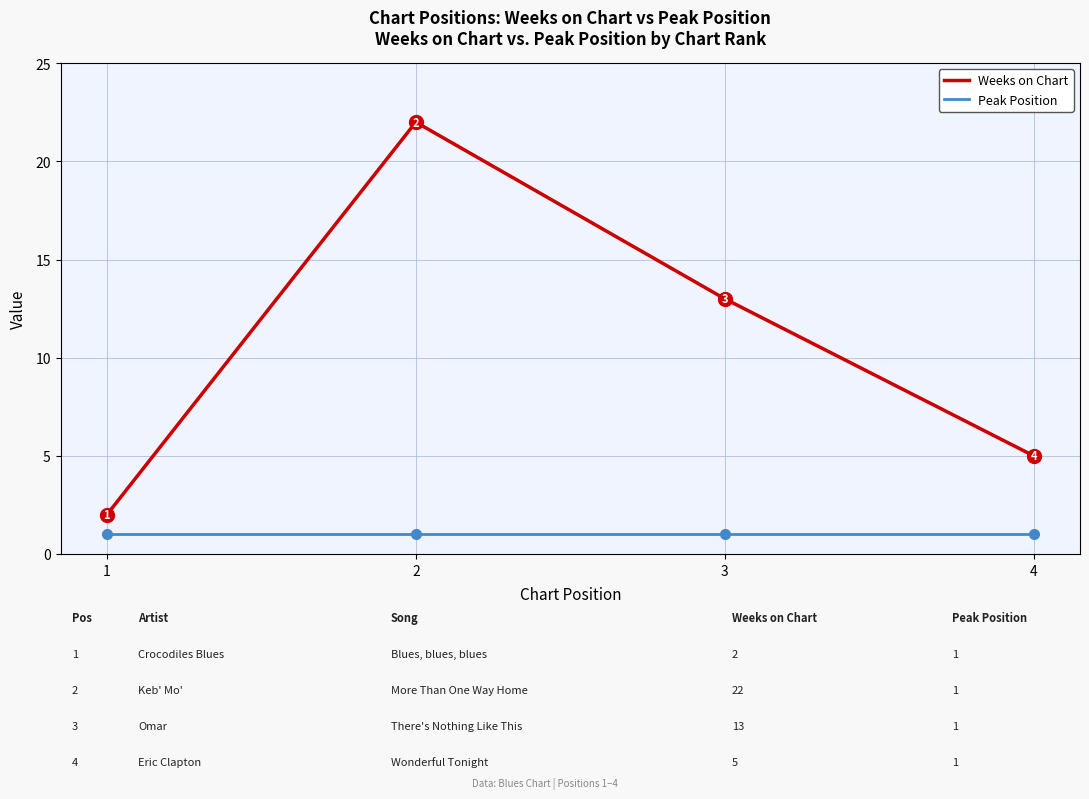

Is the value of Peak Position at 3 greater than the value of Weeks on Chart at 1?

No